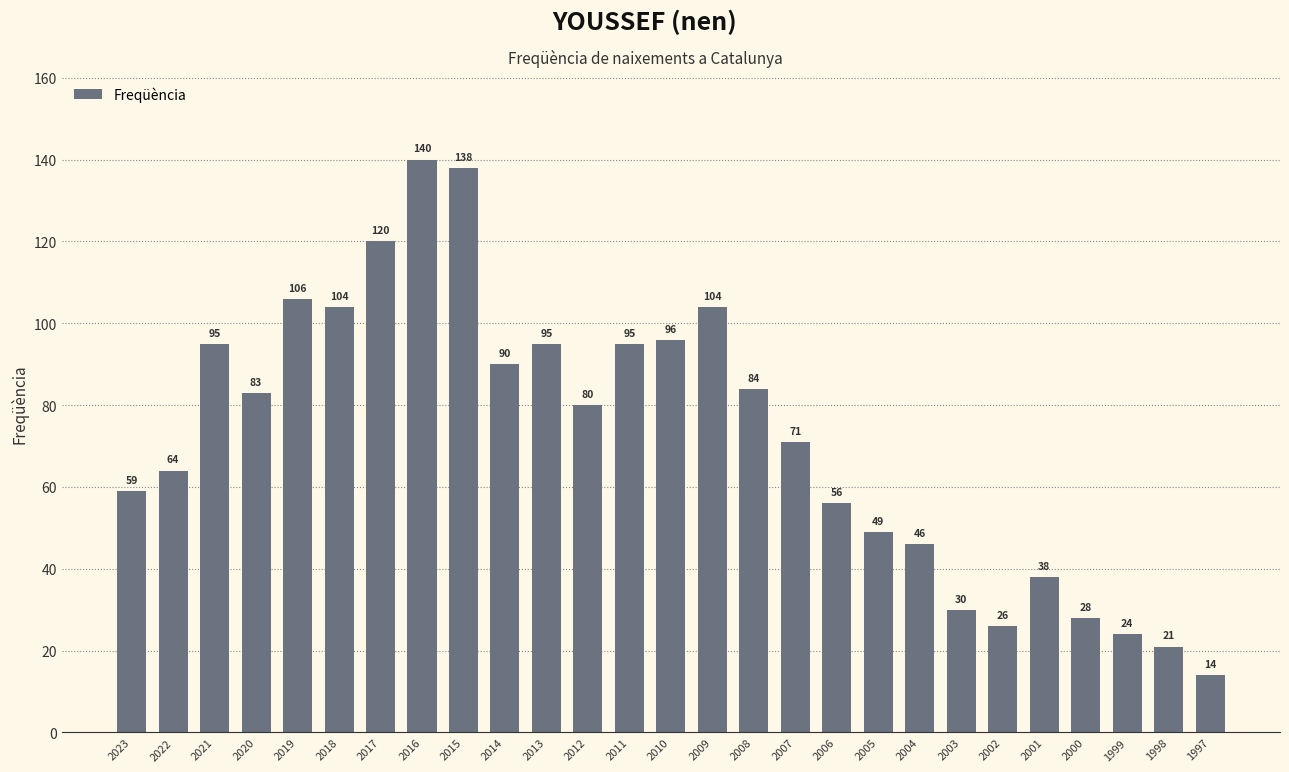

How many categories are shown in the chart?

27